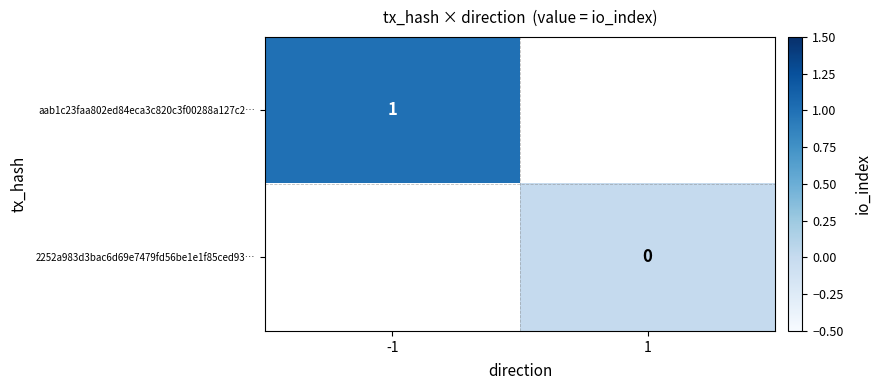

The aab1c23faa802ed84eca3c820c3f00288a127c2… series shows 1 at -1. True or false?

True